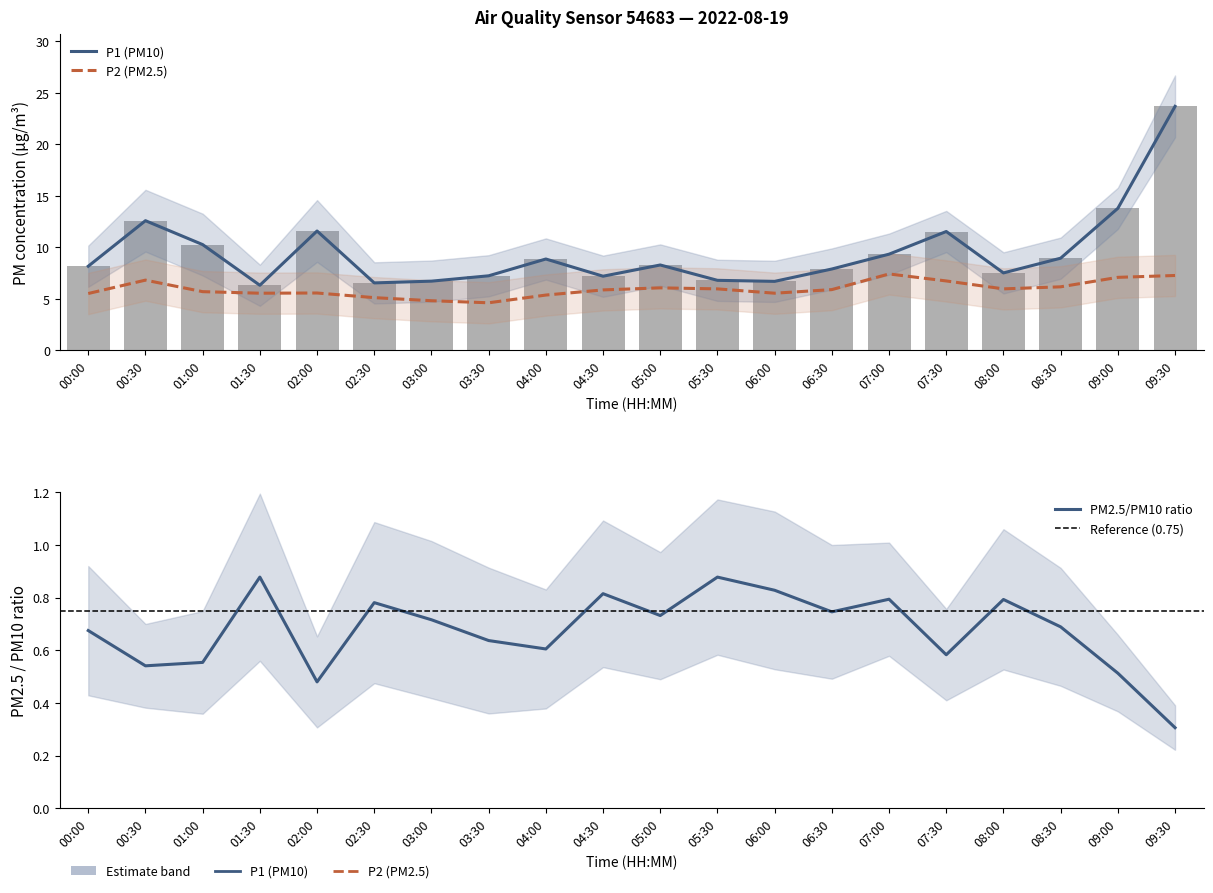

At which label is P2 closest to 6?

05:00